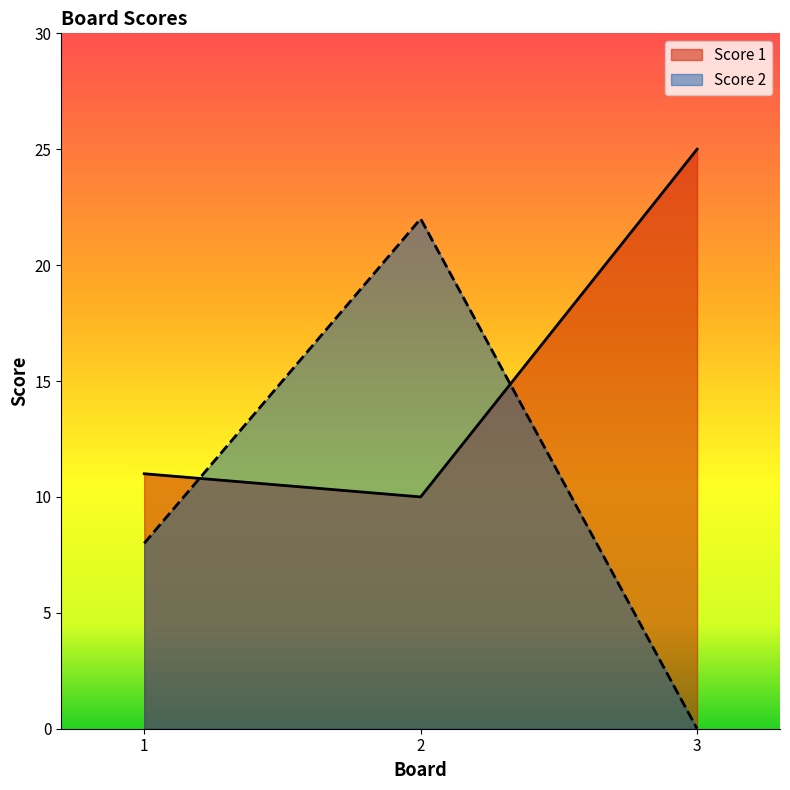

What is the total value across all series at 3?

25